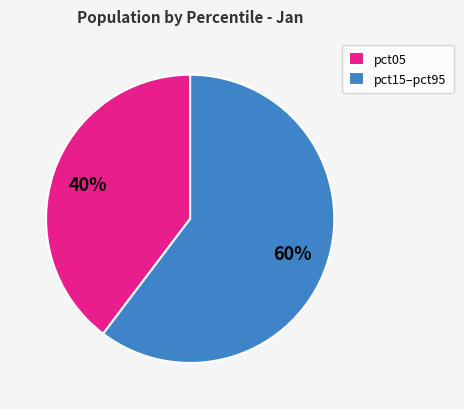

How many segments does this pie chart have?

2